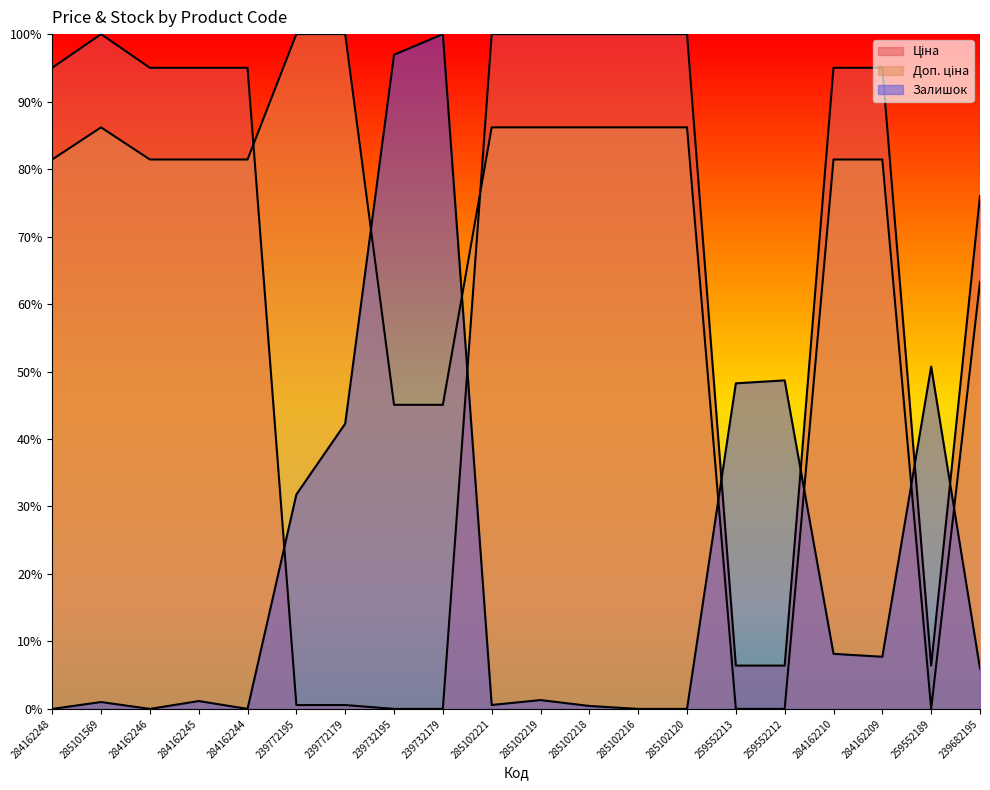

What is the difference between the maximum and minimum values in the Ціна series?

100.0